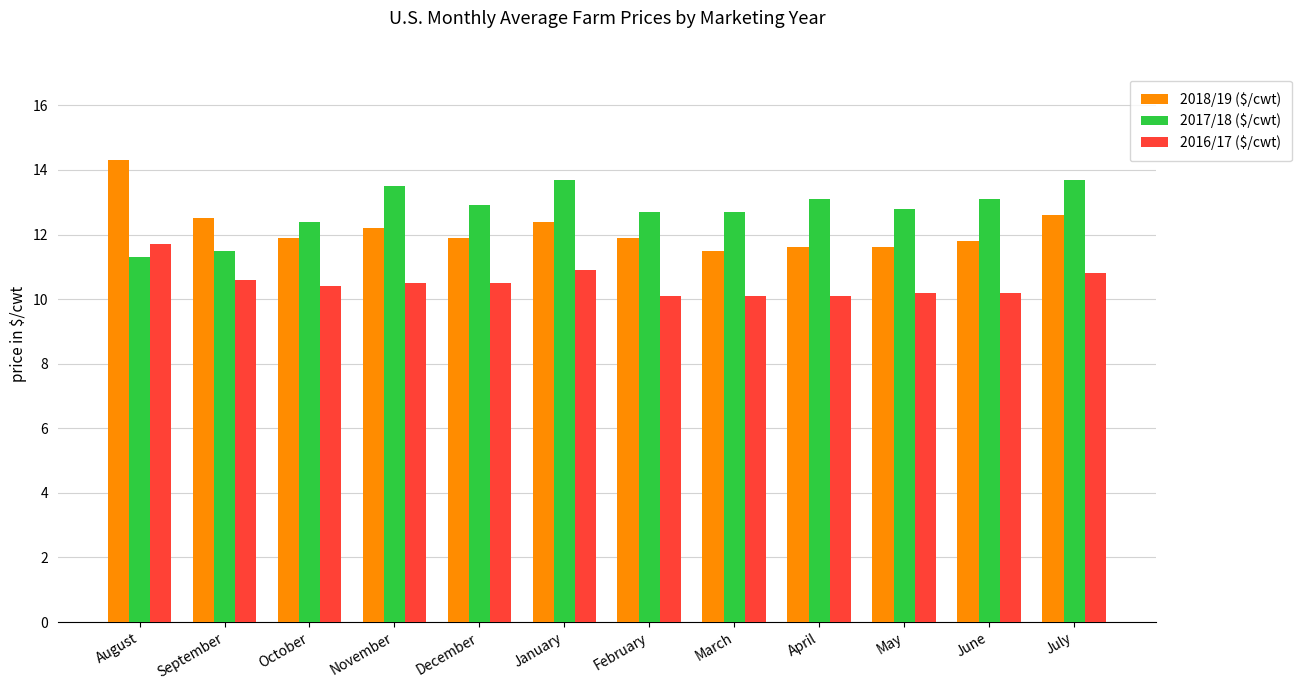

True or false: 2017/18 ($/cwt) has a value of 12.8 at May.

True